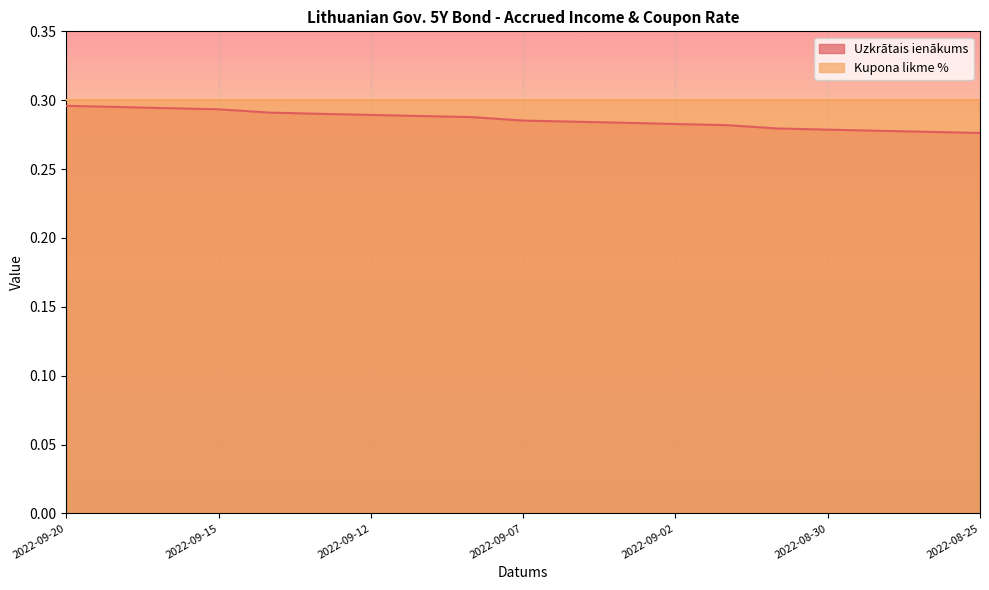

What is the sum of all values?

5.4